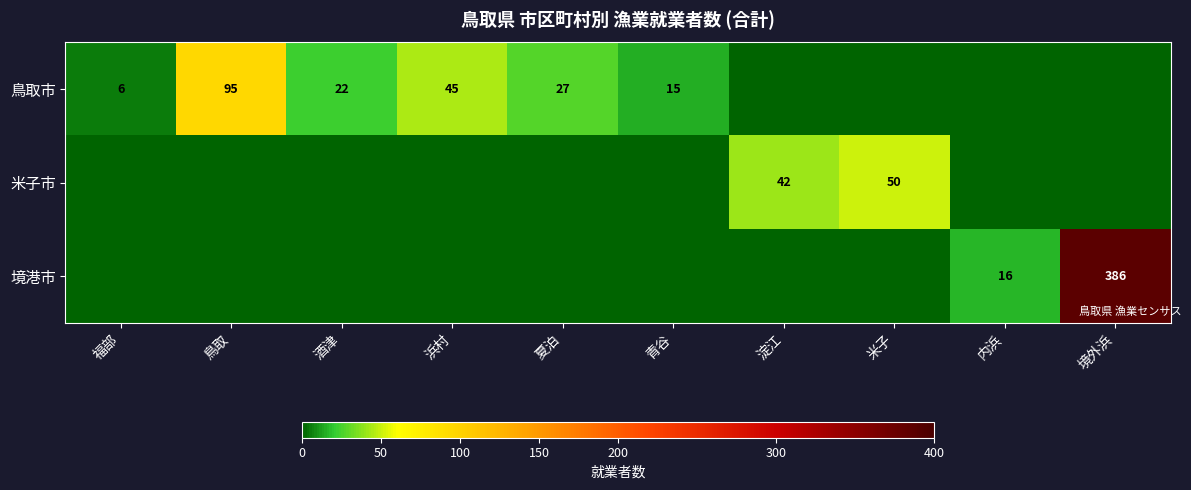

The 鳥取市 series shows 15 at 青谷. True or false?

True